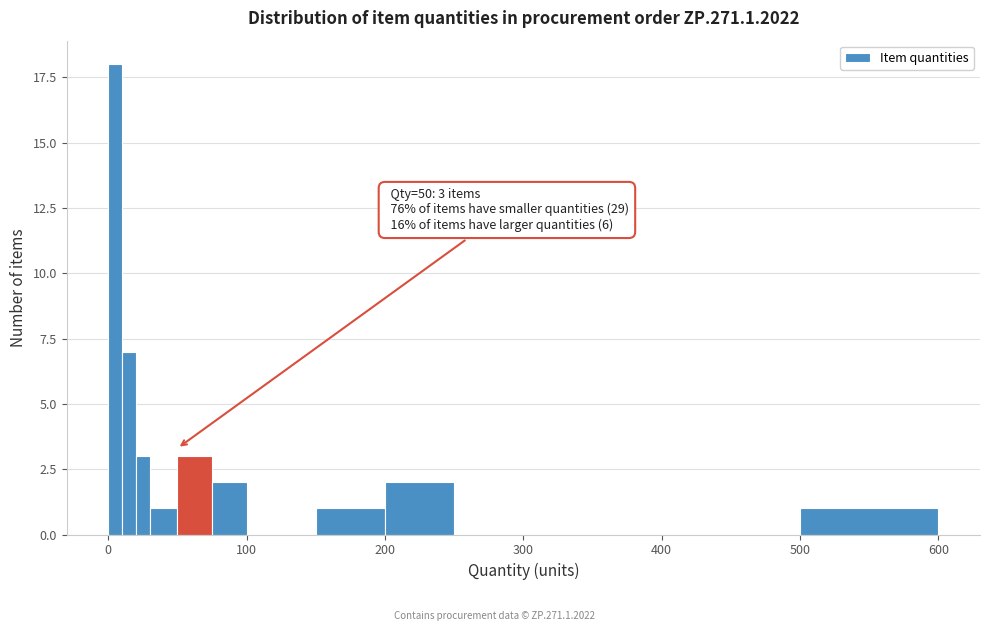

Read against the x-axis, roughly where is the centre of the tallest bar?

10